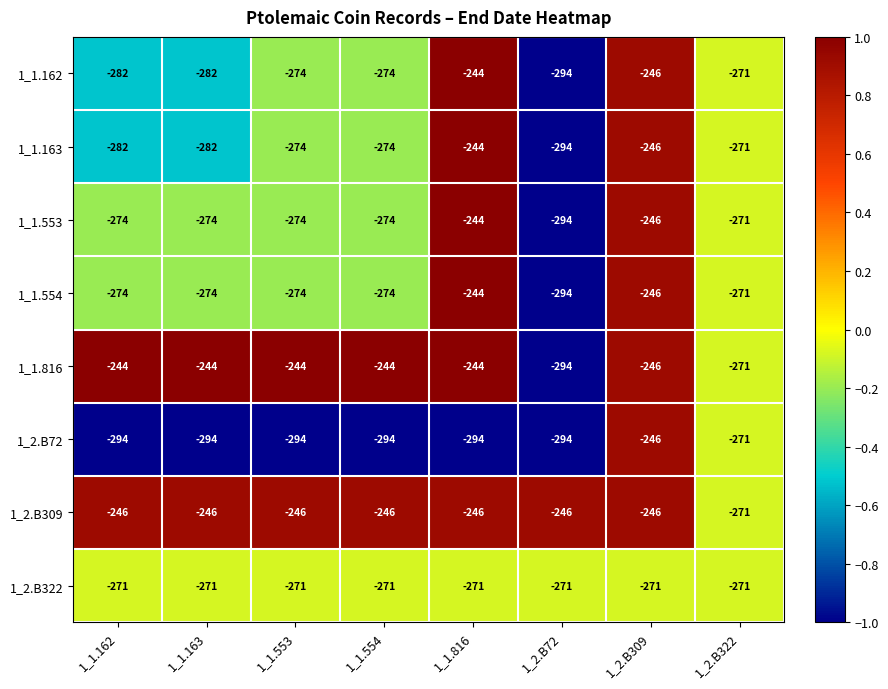

What is the sum of all 1_1.162 values?

-2167